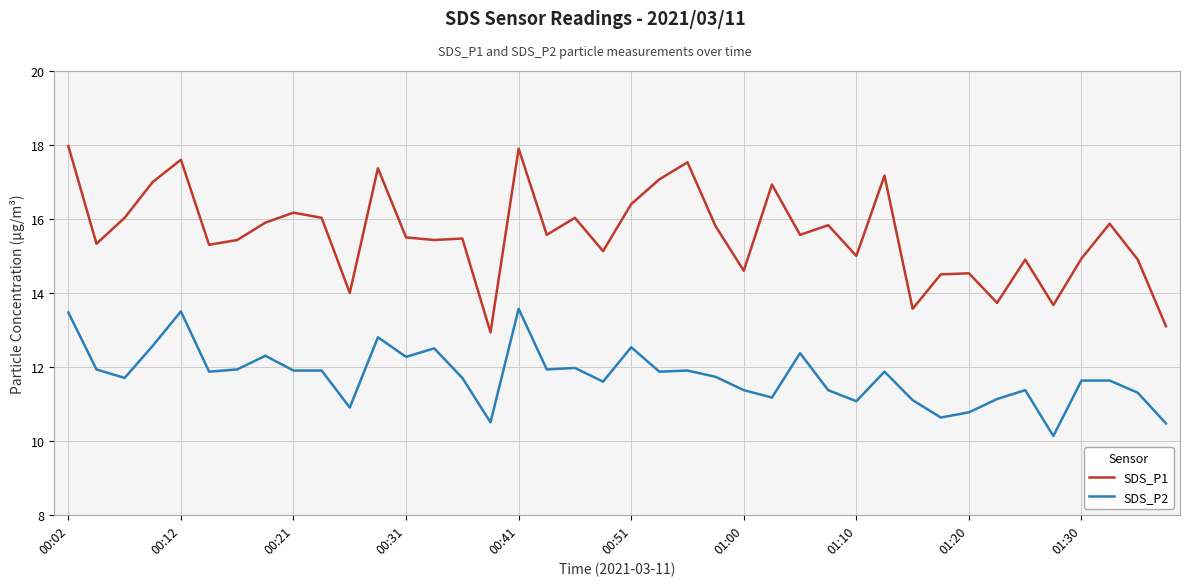

What is the smallest value displayed?

10.1